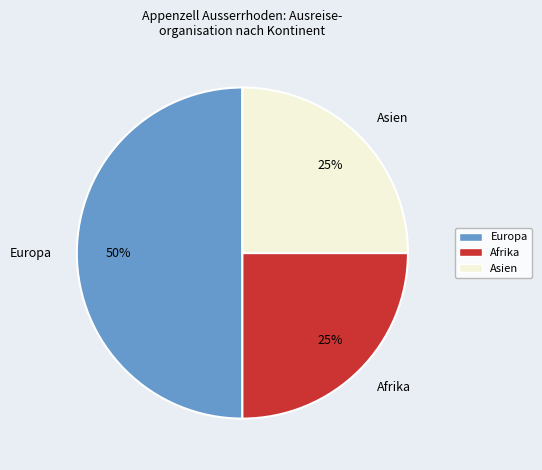

To the nearest percent, what is the difference between the largest and smallest slice percentages?

25%